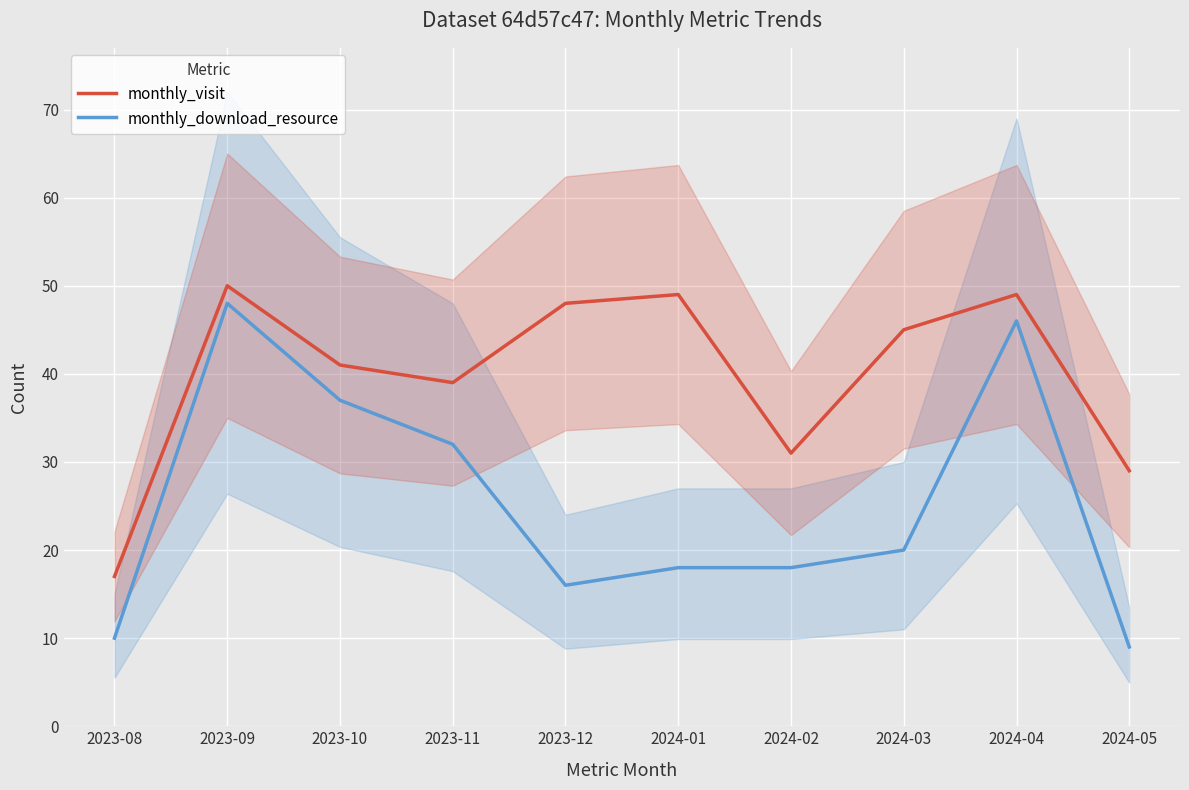

What is the difference between the monthly_download_resource values at 2023-12 and 2023-11?

16